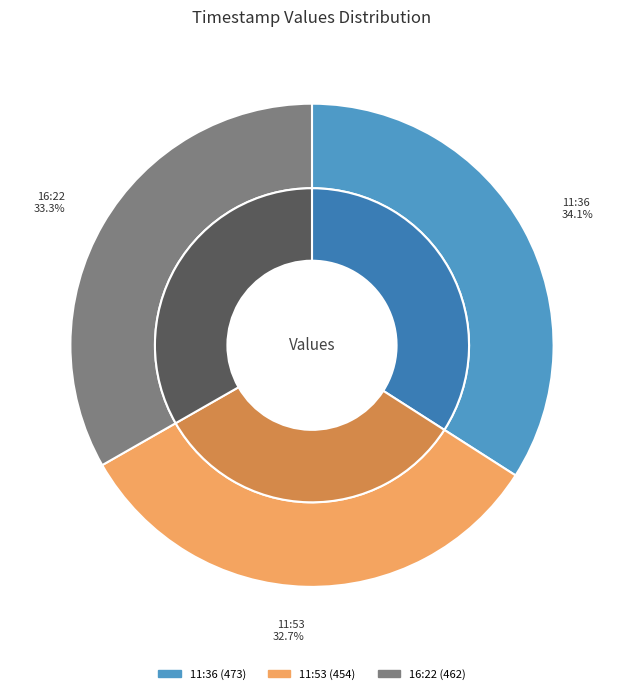

Does 2022-08-21T11:53:17.713Z represent more than half of the total?

No